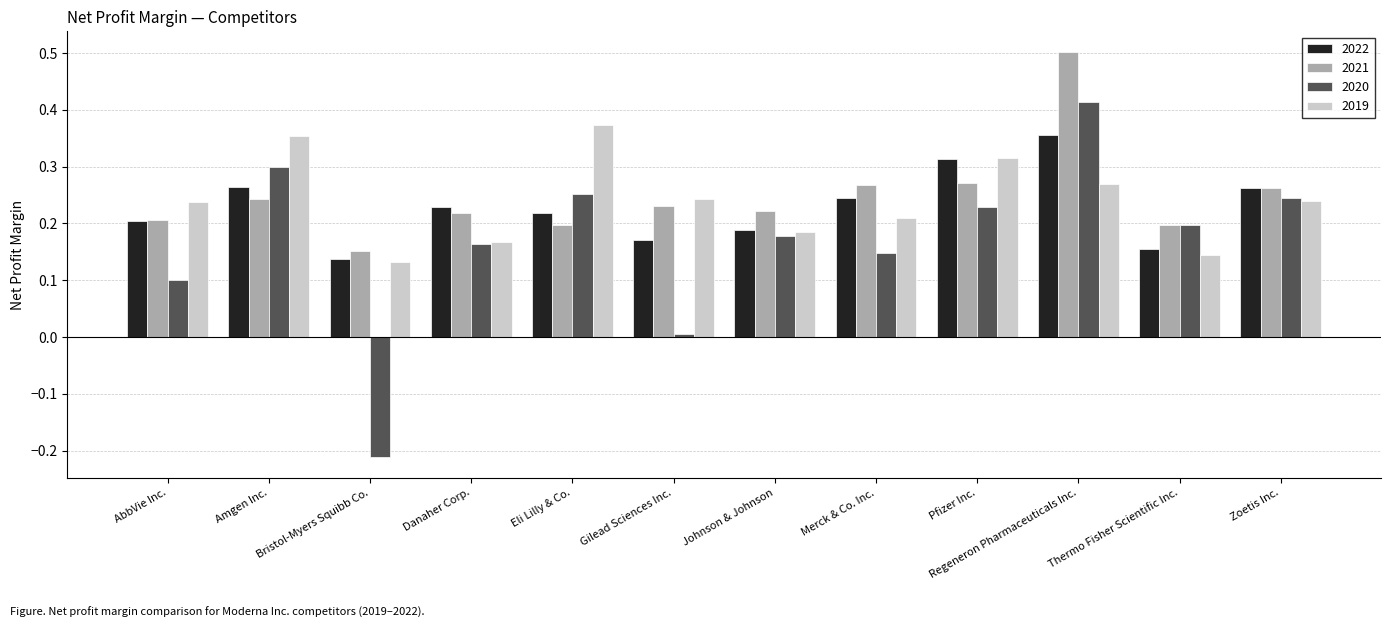

What is the label of the 10th bar from the left?

Regeneron Pharmaceuticals Inc.